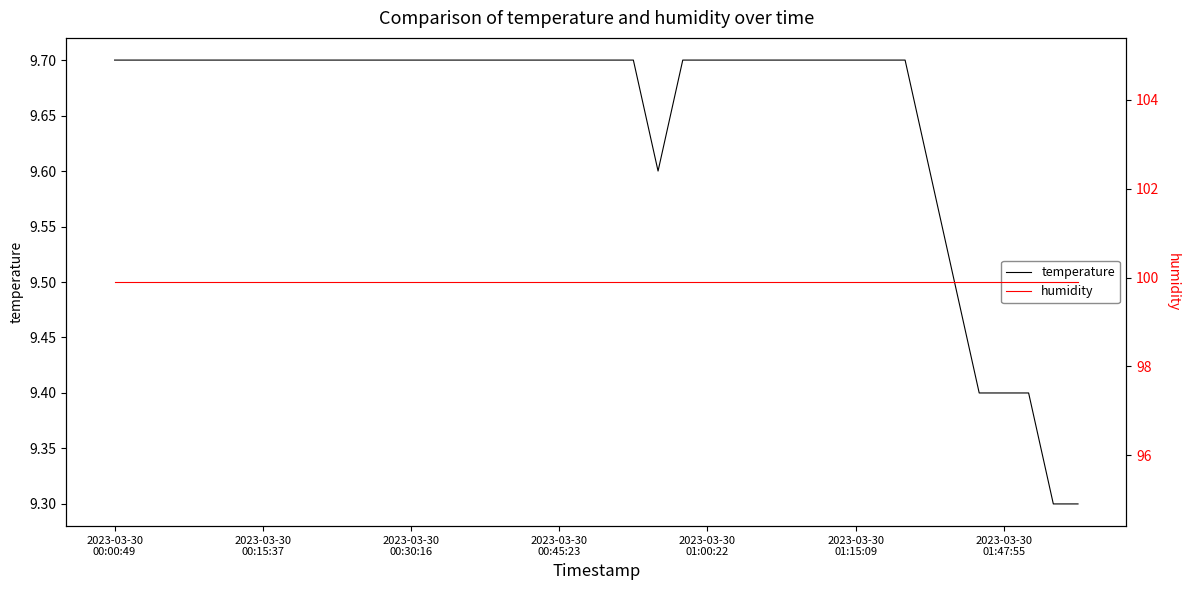

Which series has the widest spread of values?

temperature